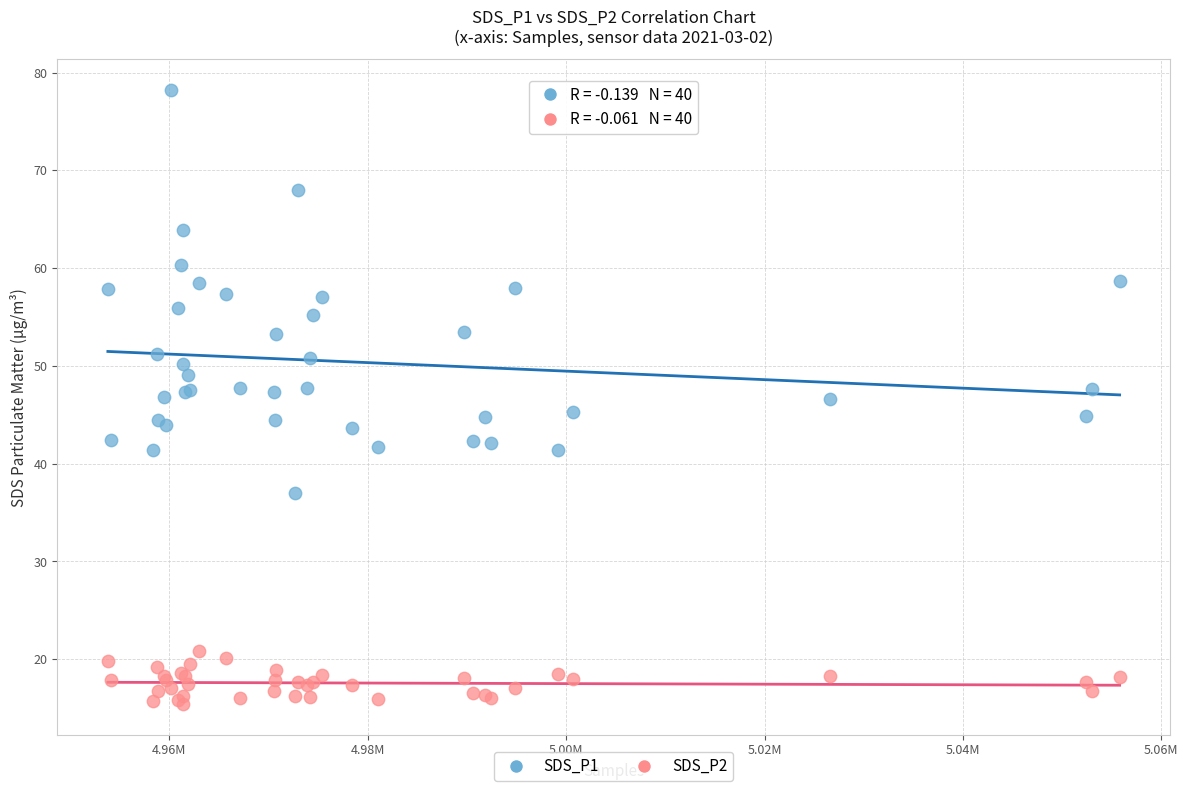

Which series reaches the minimum Y coordinate?

SDS_P2